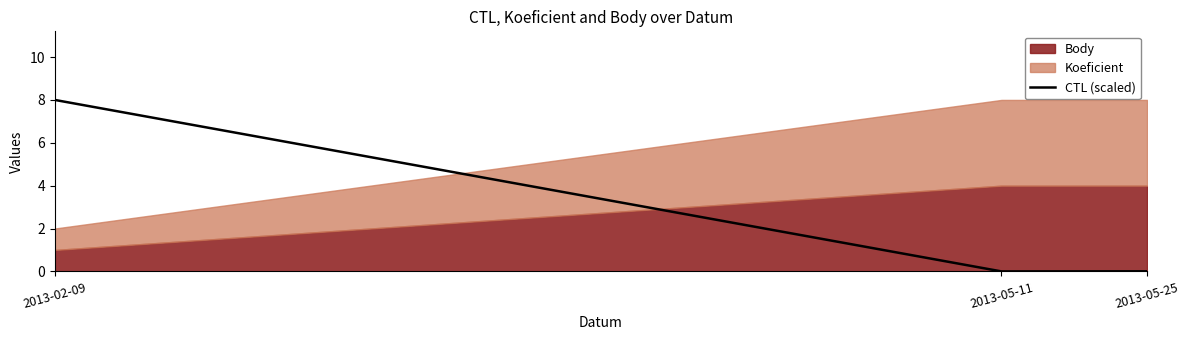

List the labels in order of value, largest first.

2013-02-09, 2013-05-25, 2013-05-11